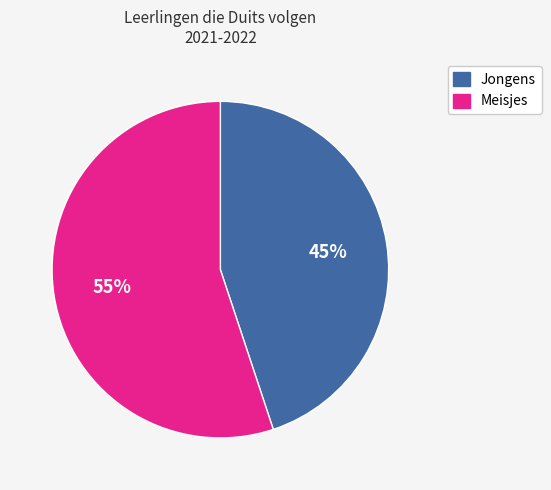

Which slice is the smallest?

Jongens